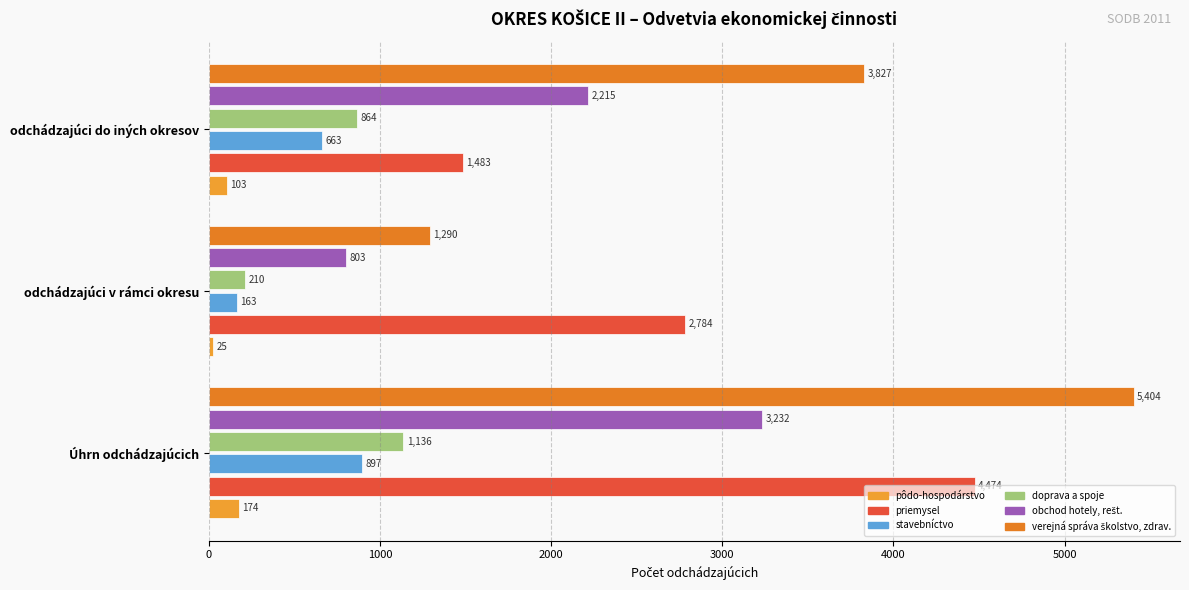

What is the minimum value shown in the chart?

25